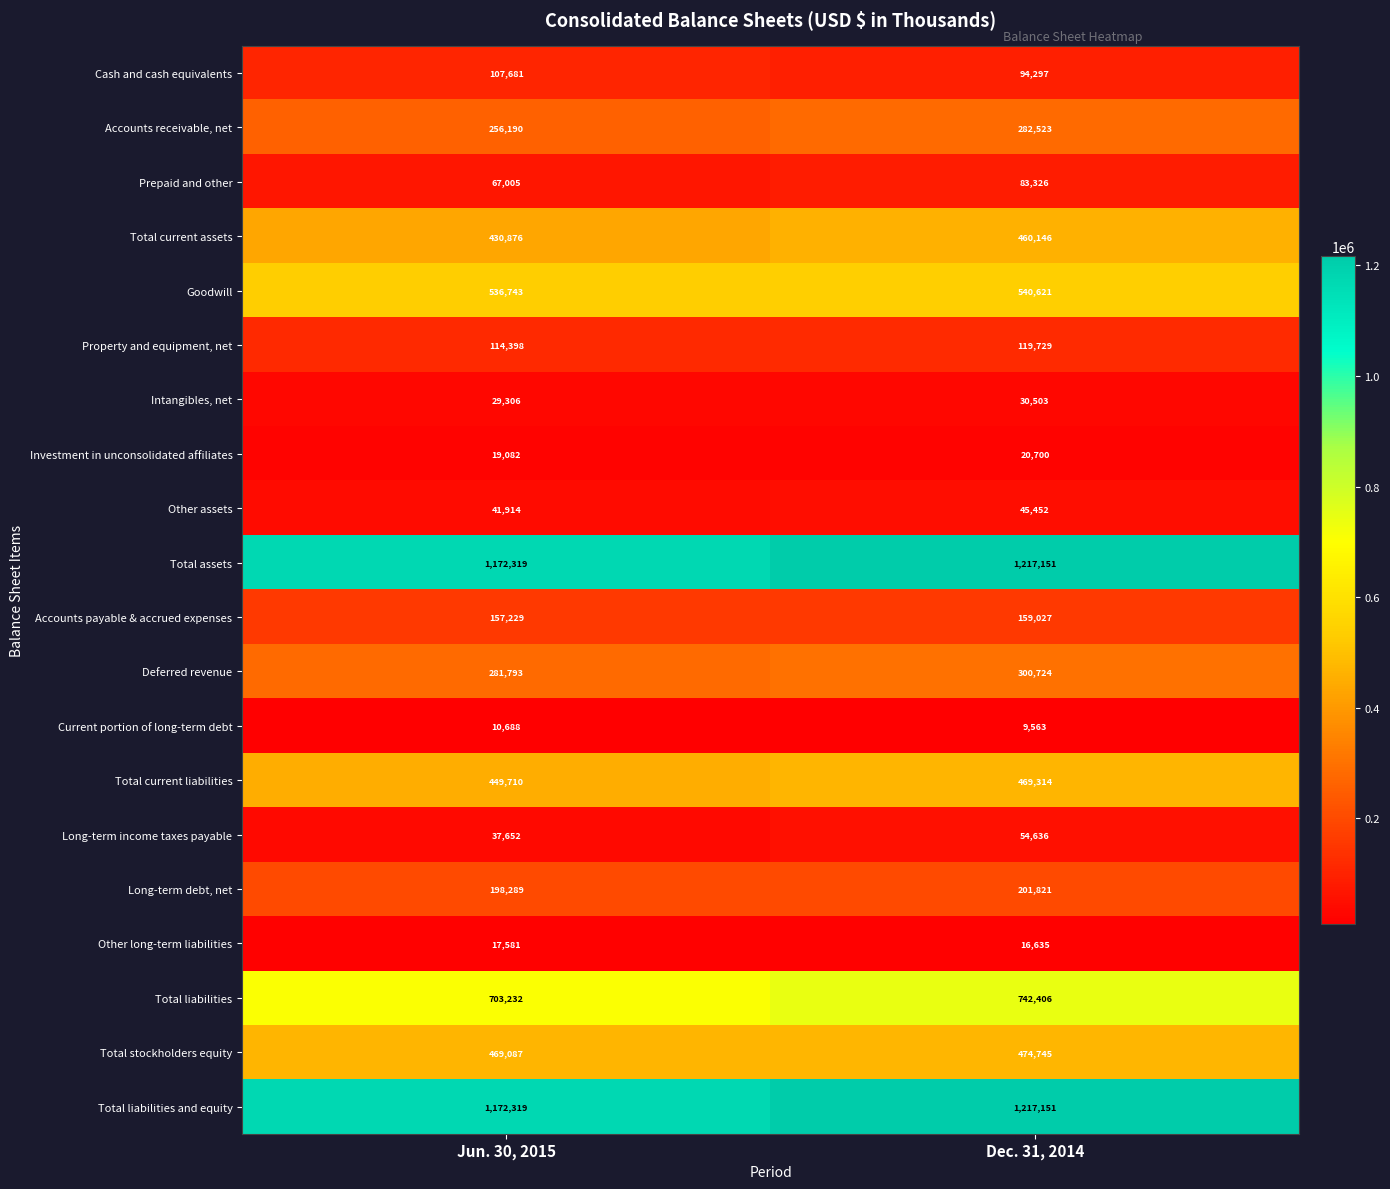

True or false: Intangibles, net has a value of 42276 at Jun. 30, 2015.

False